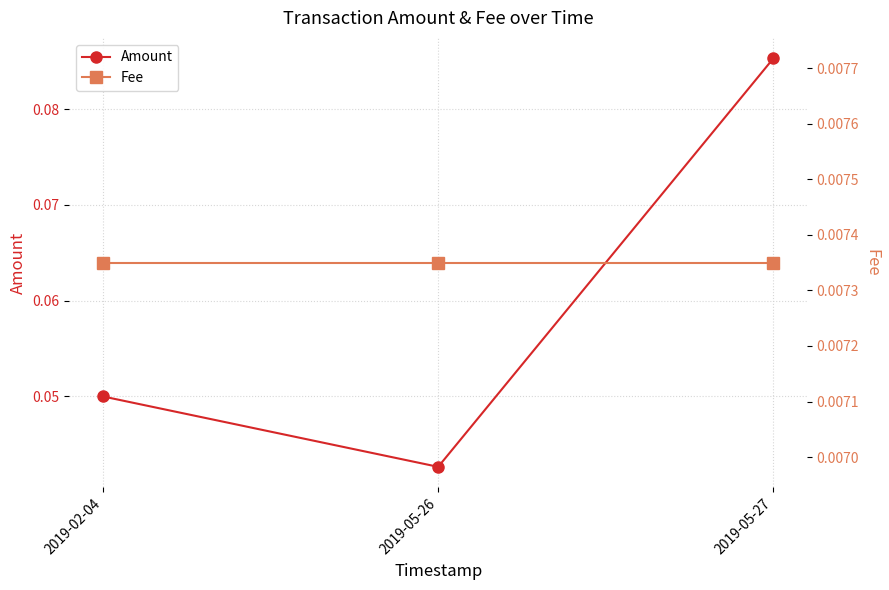

What position from the right is 2019-05-27?

1